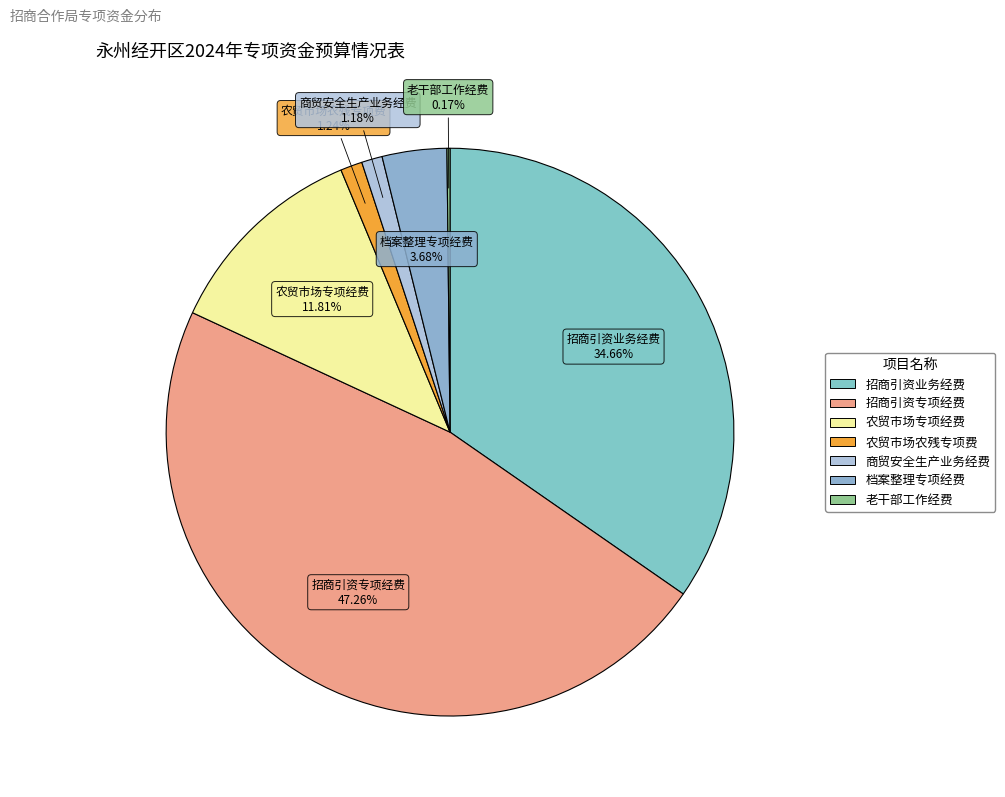

Which category has the biggest portion of the pie?

招商引资专项经费